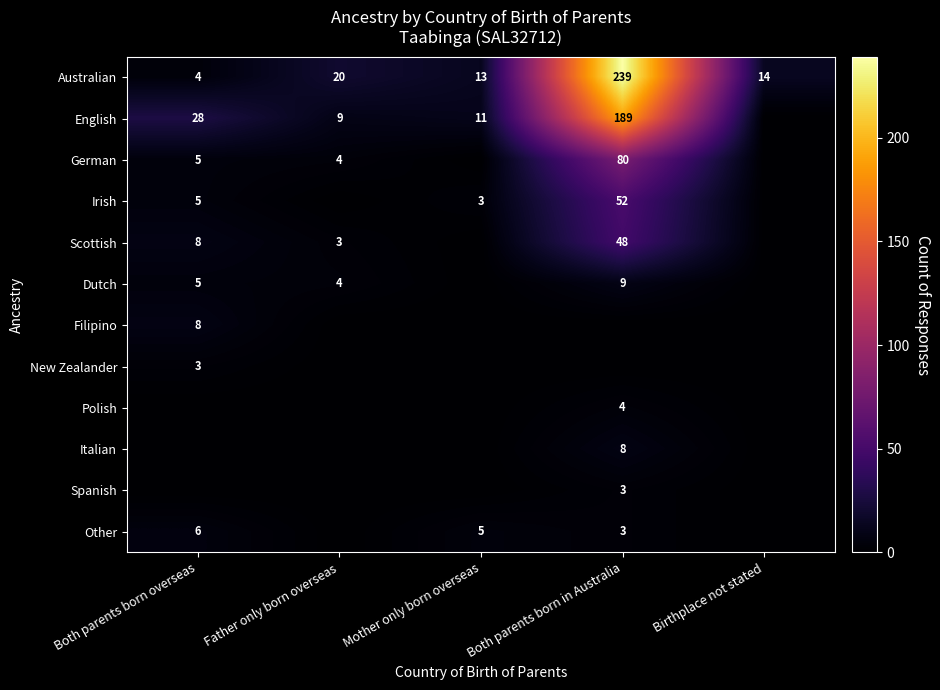

What is the highest value of the Australian series?

239